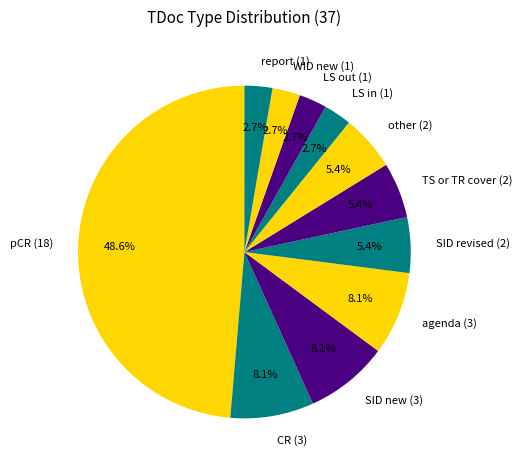

What is the ratio of the value at WID new (1) to the value at other (2)?

0.5